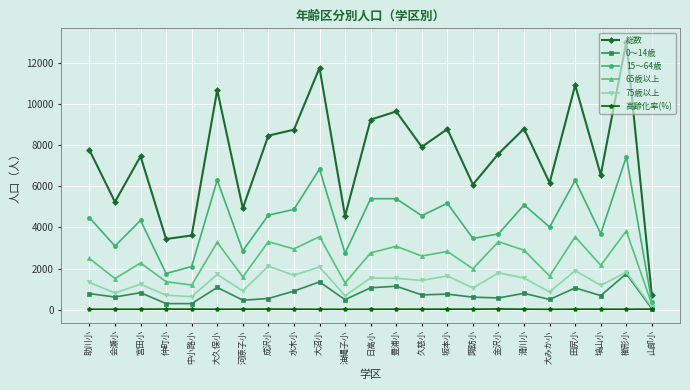

True or false: 65歳以上 and 高齢化率(%) intersect in this chart.

False